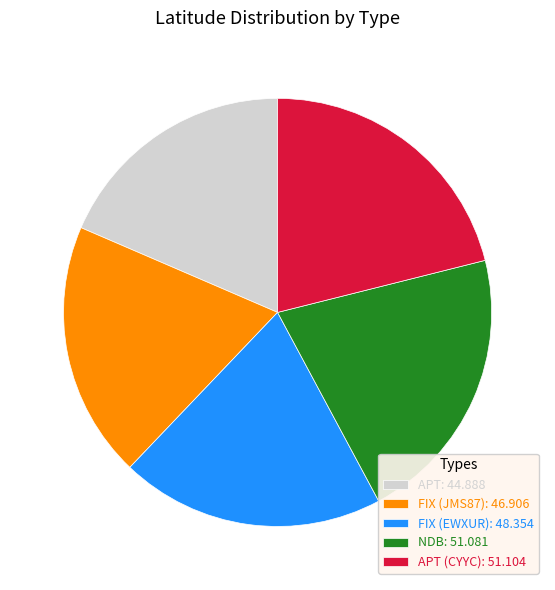

Is the sum of APT: 44.888 and APT (CYYC): 51.104 greater than half?

No